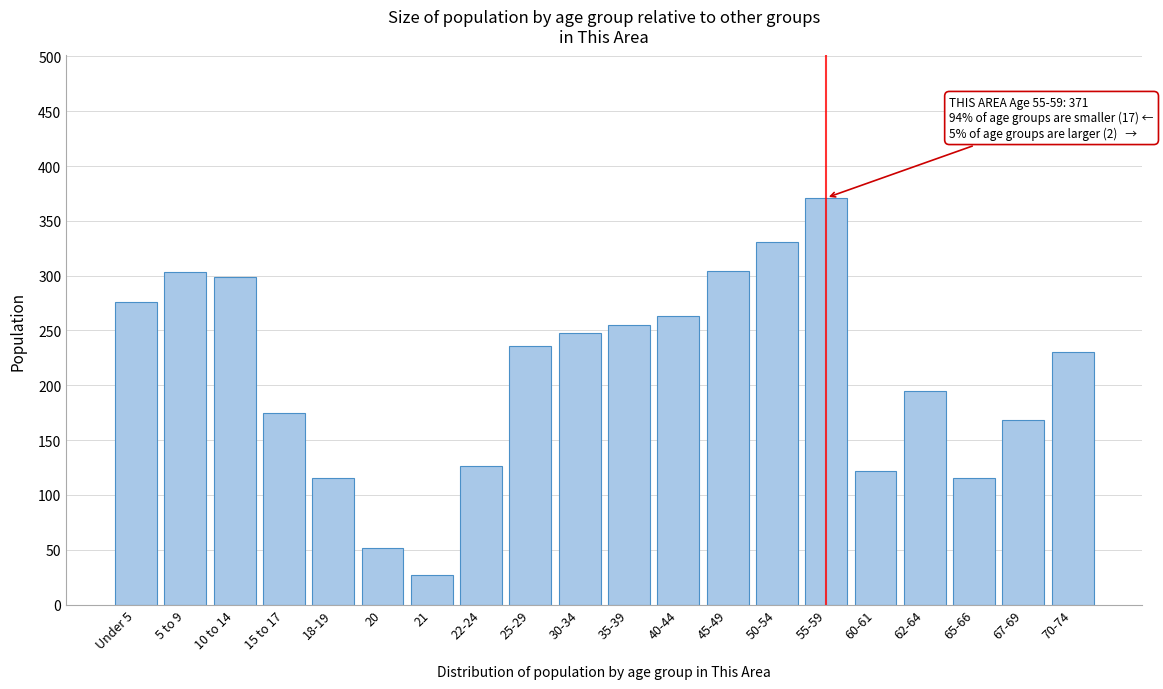

Which has a higher value, 5 to 9 or 60-61?

5 to 9